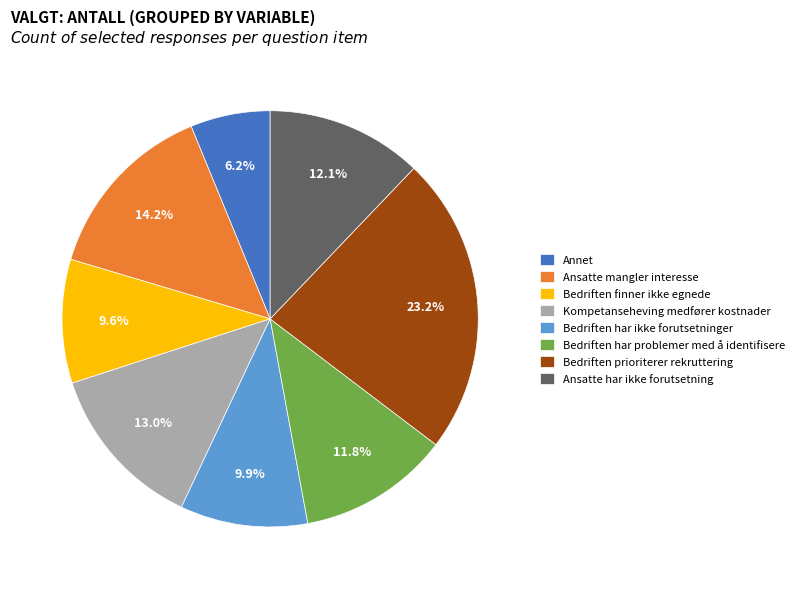

To the nearest percent, what percentage of the pie is Annet?

6%